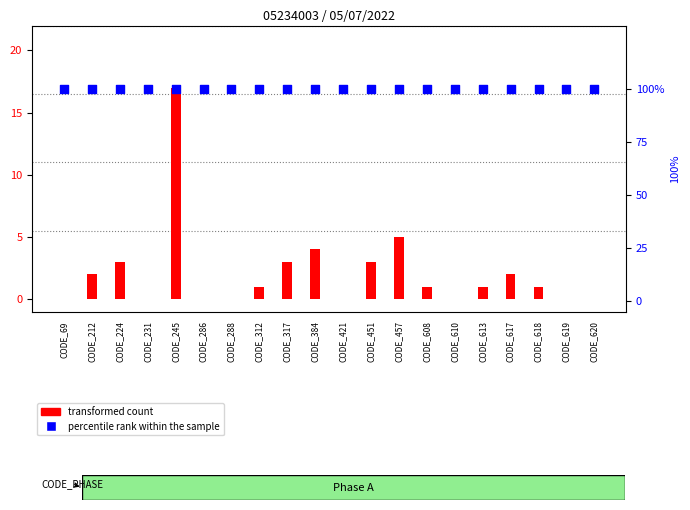

At how many categories does at least one series exceed 30?

20